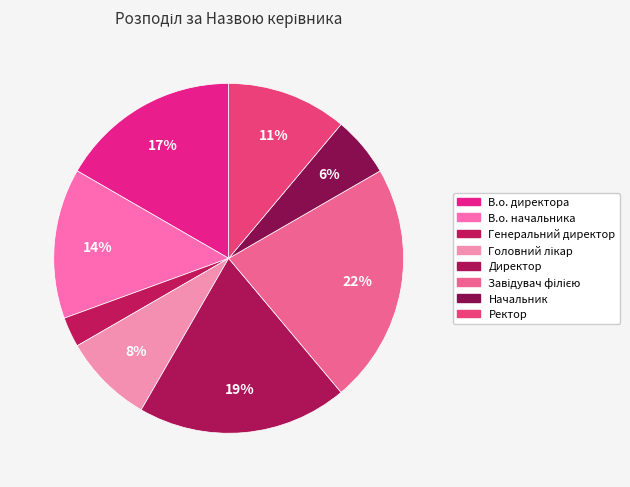

How many slices are in this pie chart?

8